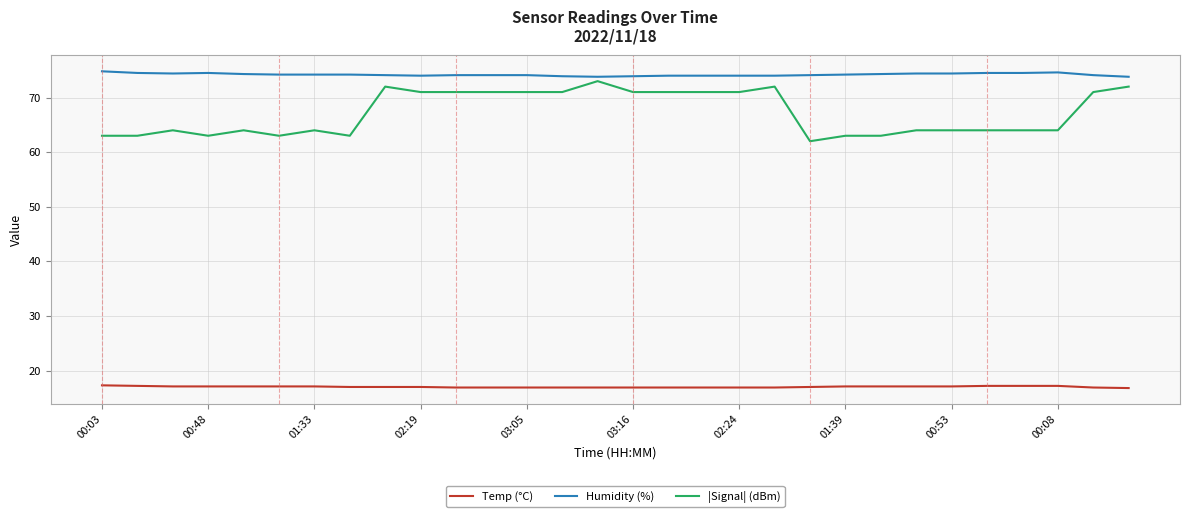

Which series has the largest total across all categories?

Humidity (%)